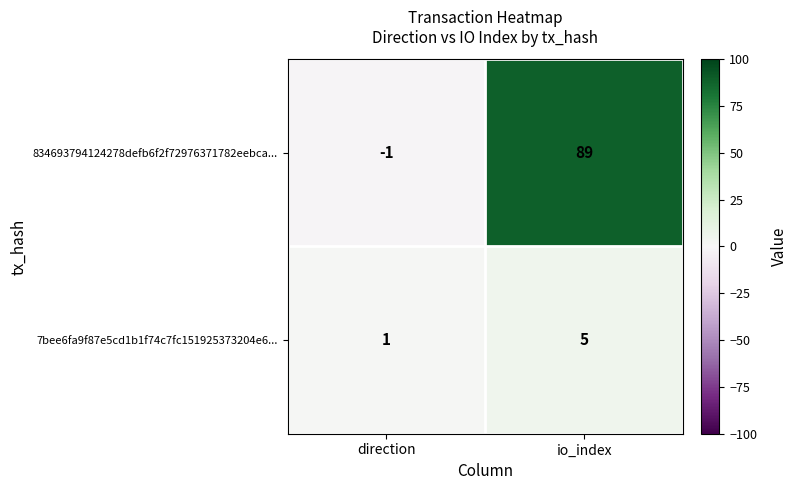

Is it true that 834693794124278defb6f2f72976371782eebca... equals -1 at direction?

True